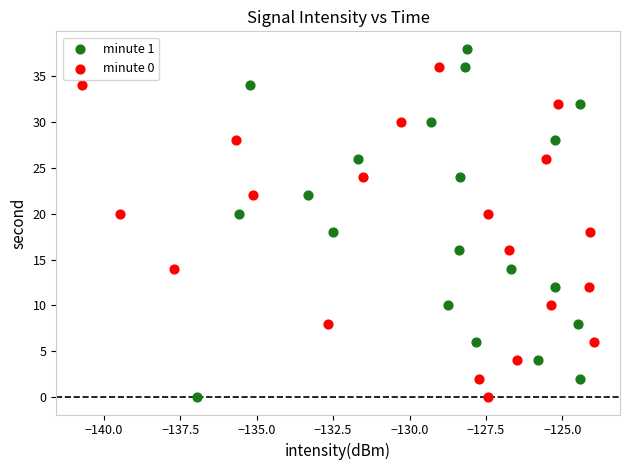

Which series contains the highest Y value?

minute 1